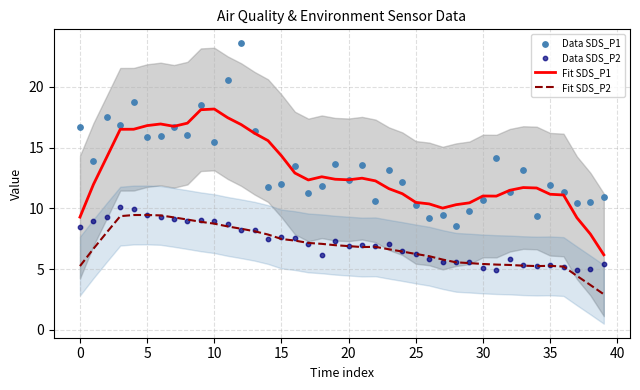

Which series has the widest spread of Y values?

Data SDS_P1